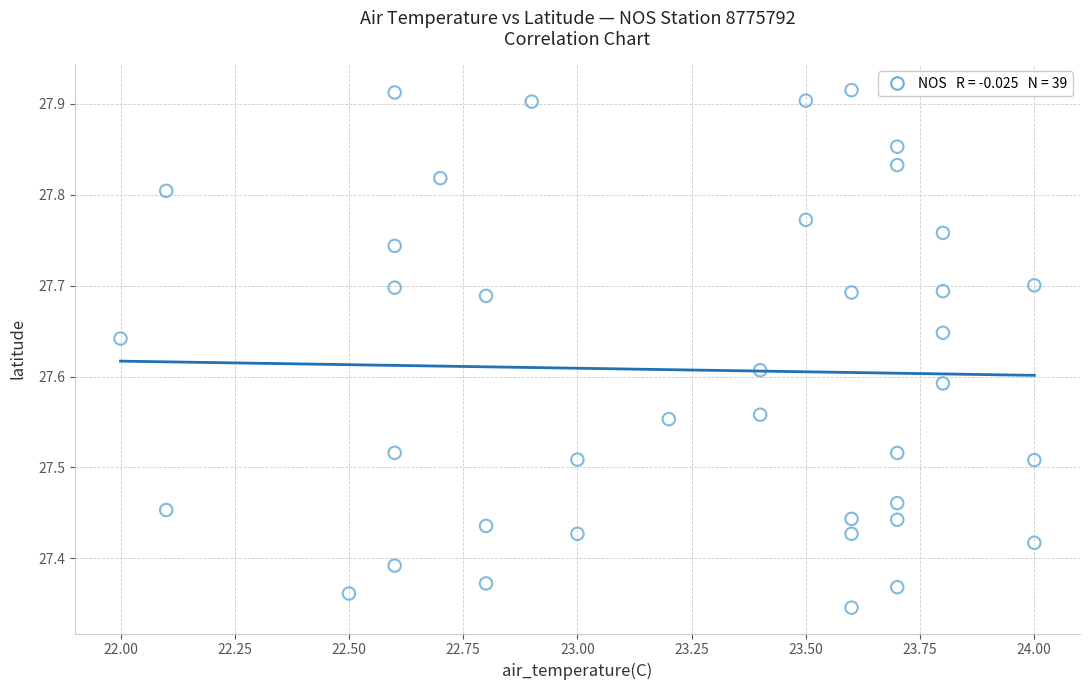

What is the range of X values (max minus min)?

2.0